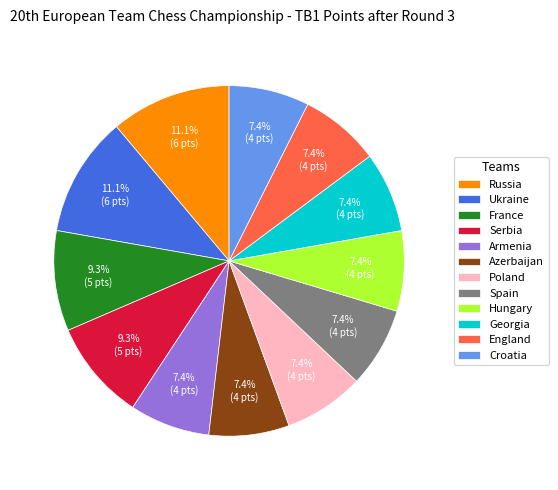

To the nearest percent, what is the difference between the largest and smallest slice percentages?

4%